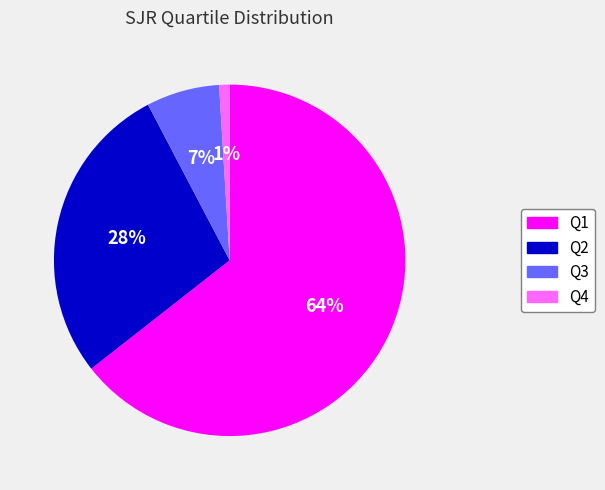

What is the smallest slice in the pie chart?

Q4